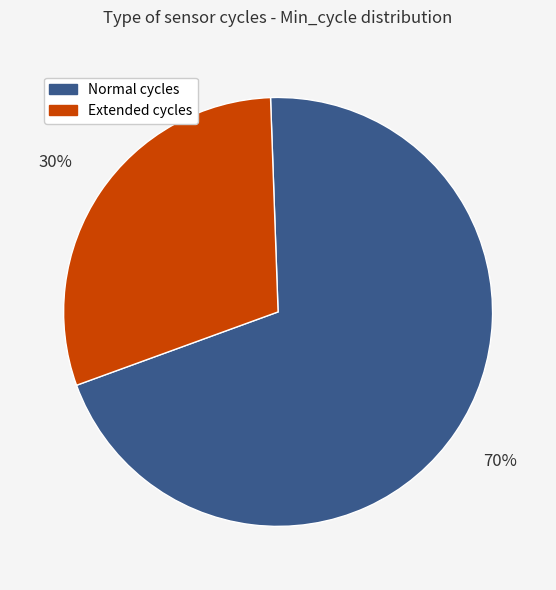

Is there a majority slice in this chart?

Yes